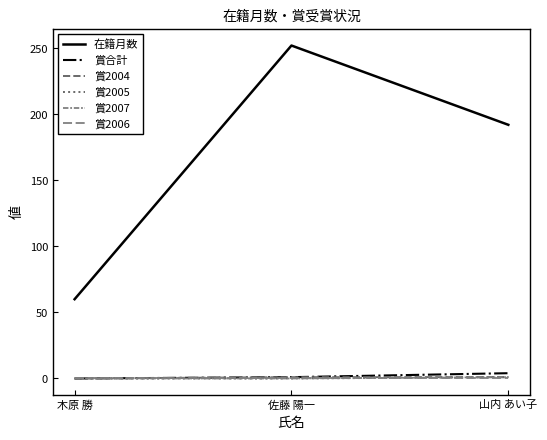

Rank the categories by 賞2006 value from lowest to highest.

木原 勝, 佐藤 陽一, 山内 あい子